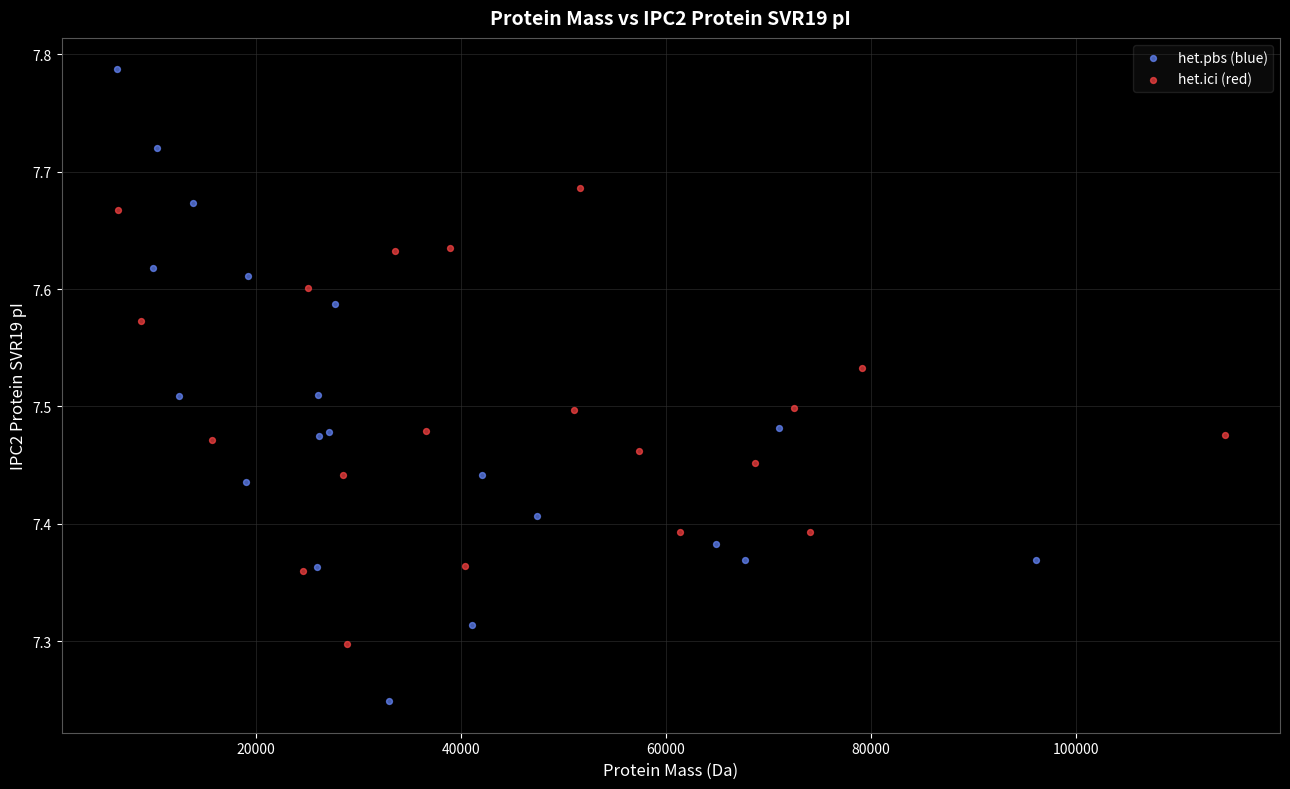

What are all the series names shown in the legend?

het.pbs (blue), het.ici (red)